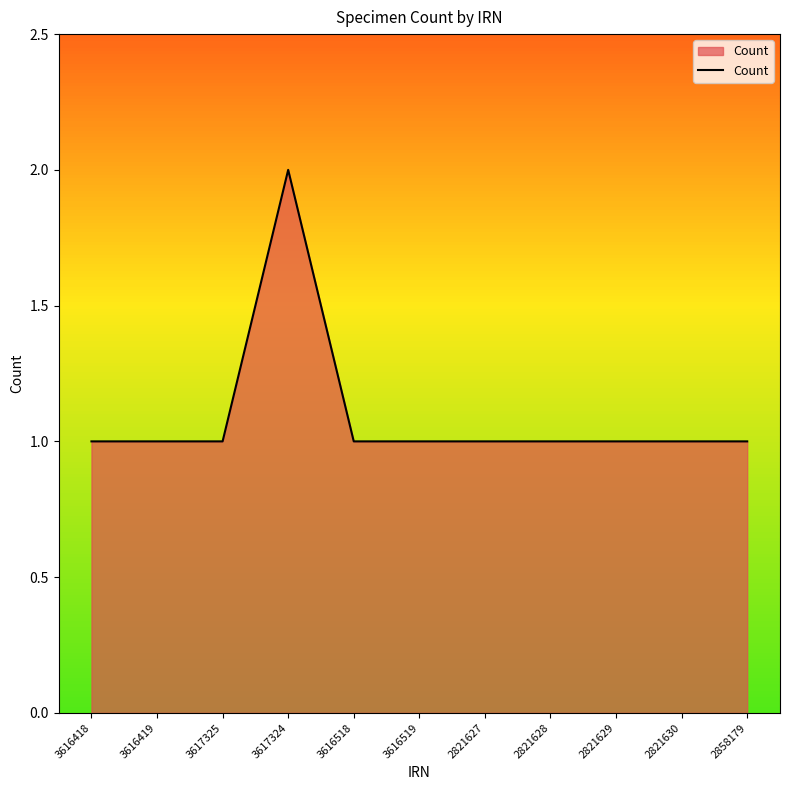

The value at 2858179 is 2. True or false?

False